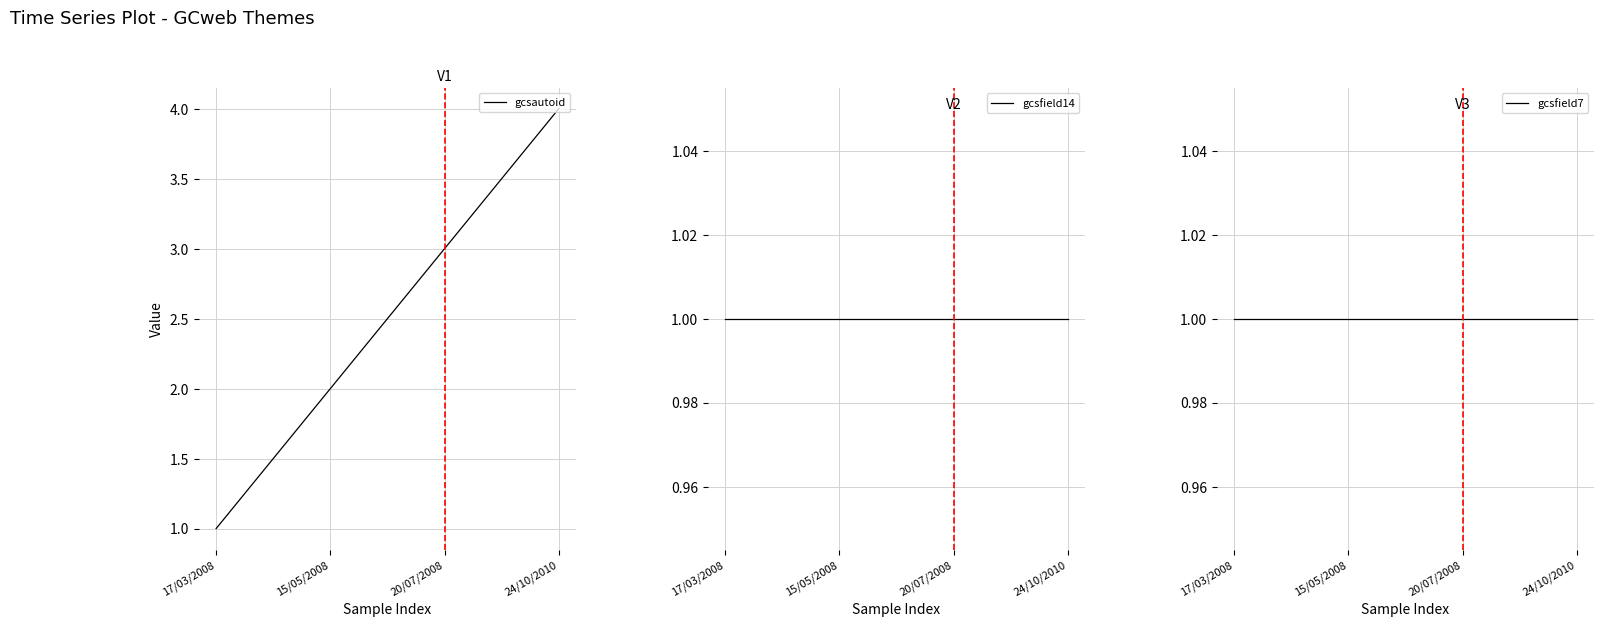

What is the maximum value shown in the chart?

4